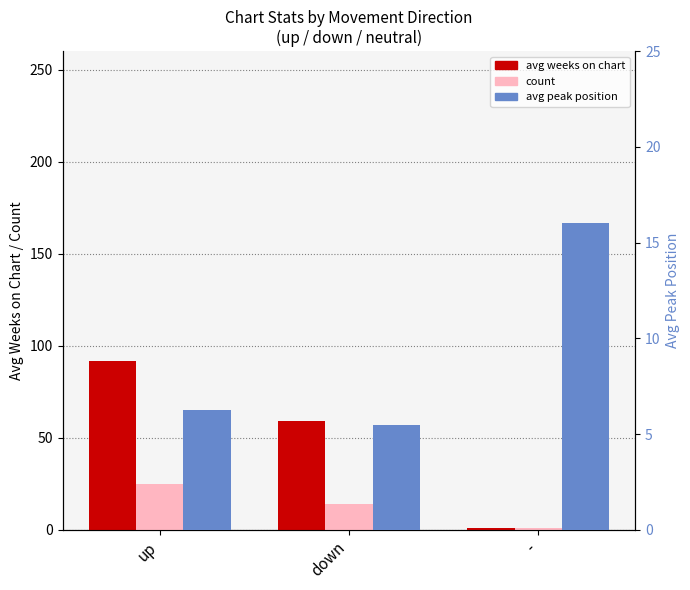

Rank the categories by count value from lowest to highest.

-, down, up